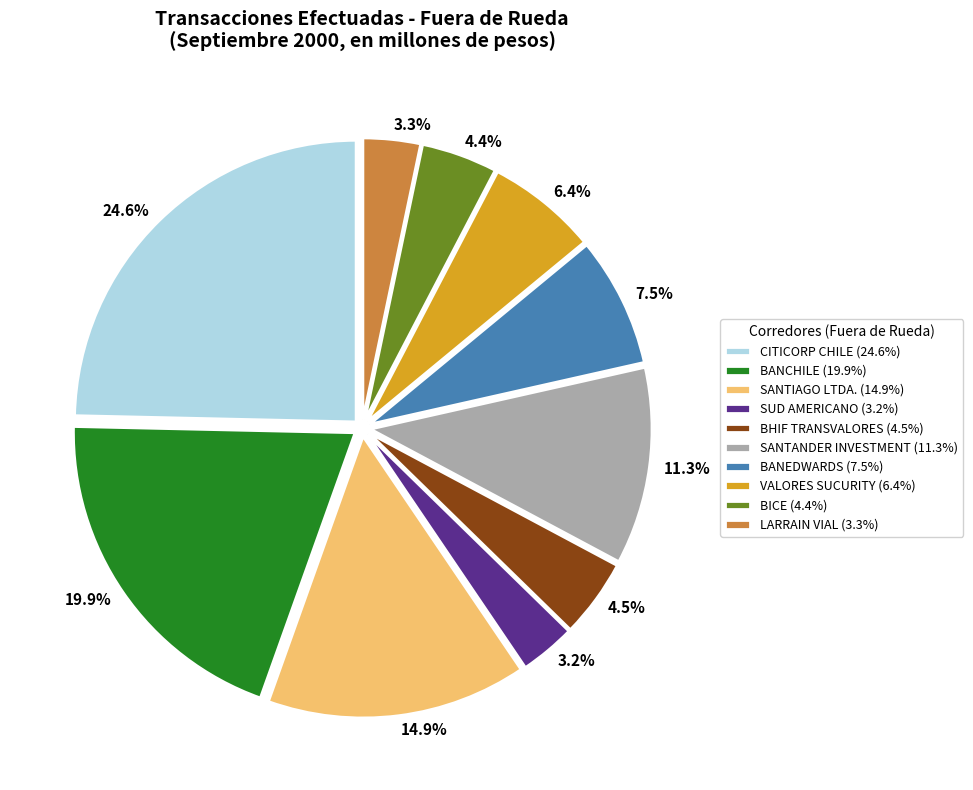

What percentage is NOT represented by SANTIAGO LTDA. (14.9%)?

85.1%